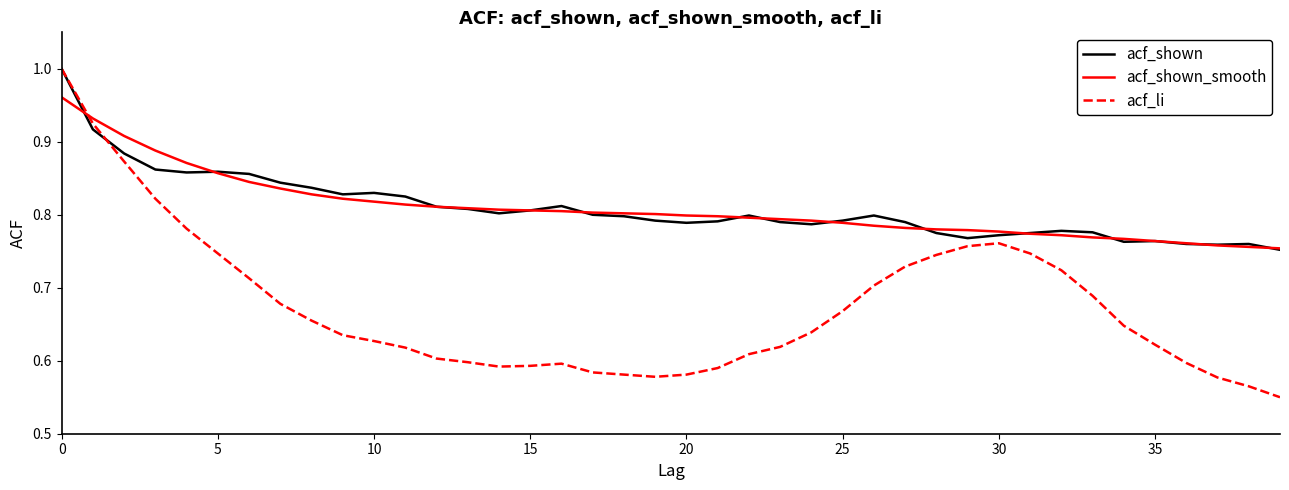

Which series has the widest spread of values?

acf_li